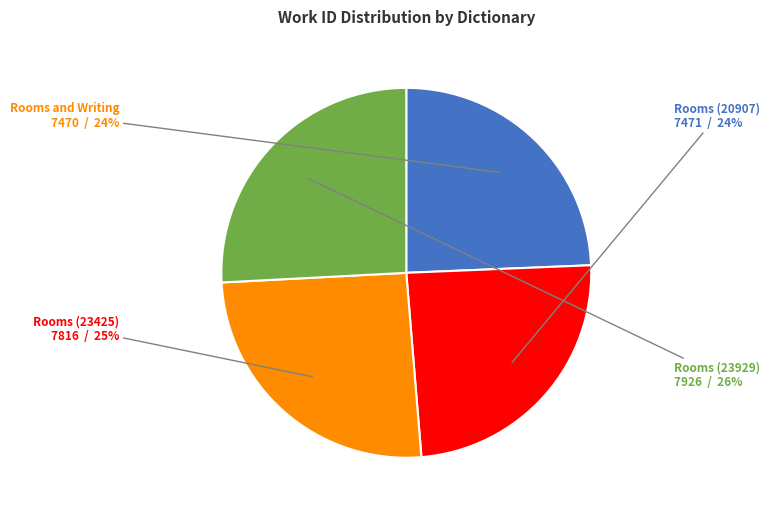

Does any single category account for the majority?

No